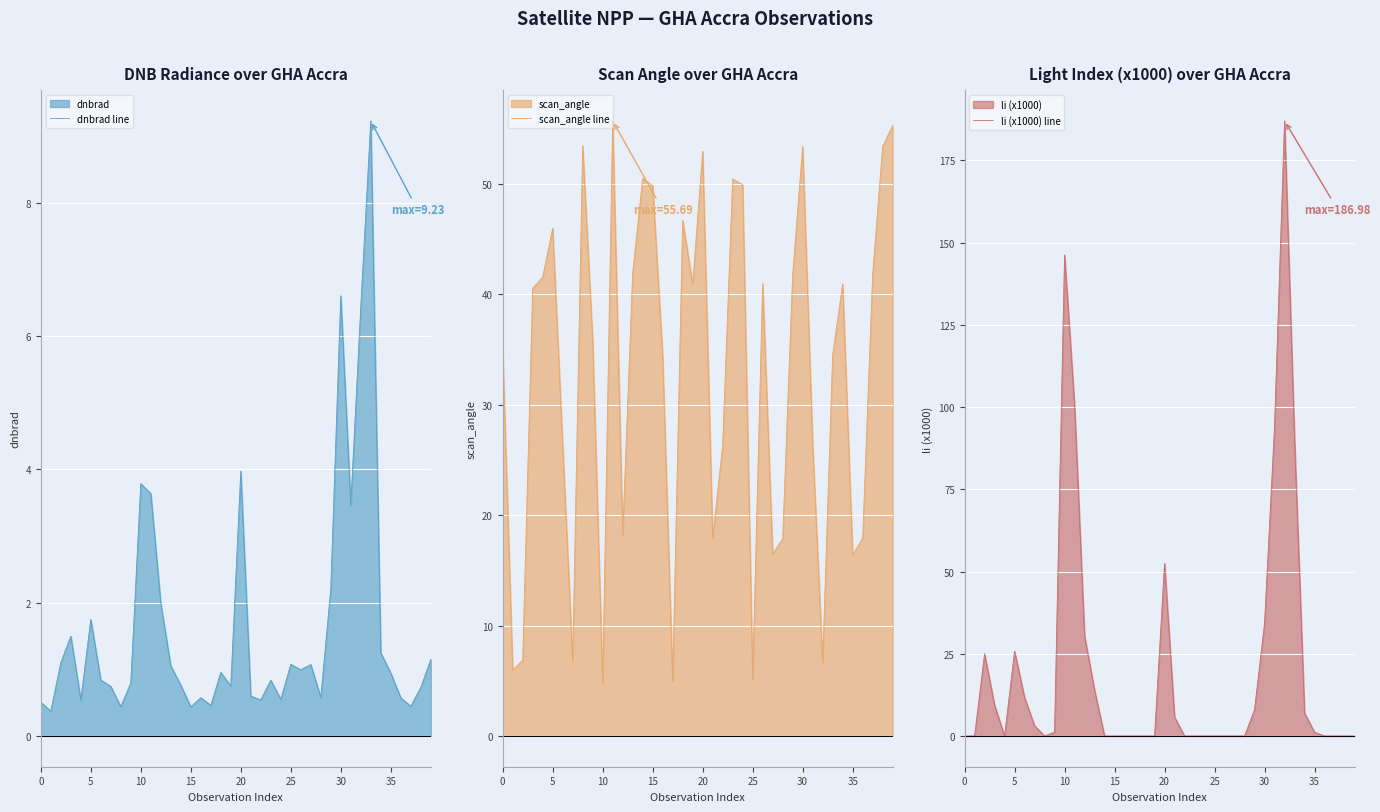

What is the greatest value displayed?

187.0